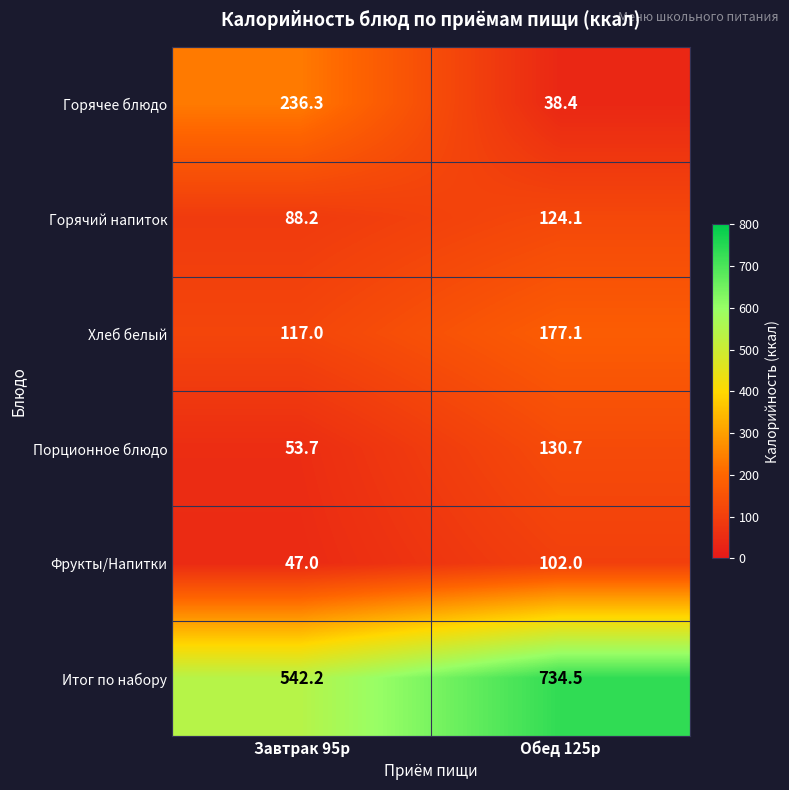

What value does the Фрукты/Напитки series have at Завтрак 95р?

47.0